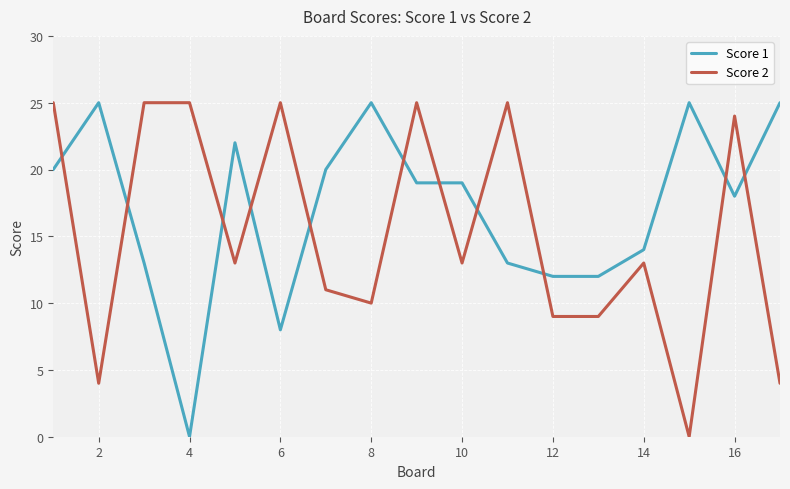

After their last crossing, which series has the higher values: Score 1 or Score 2?

Score 1